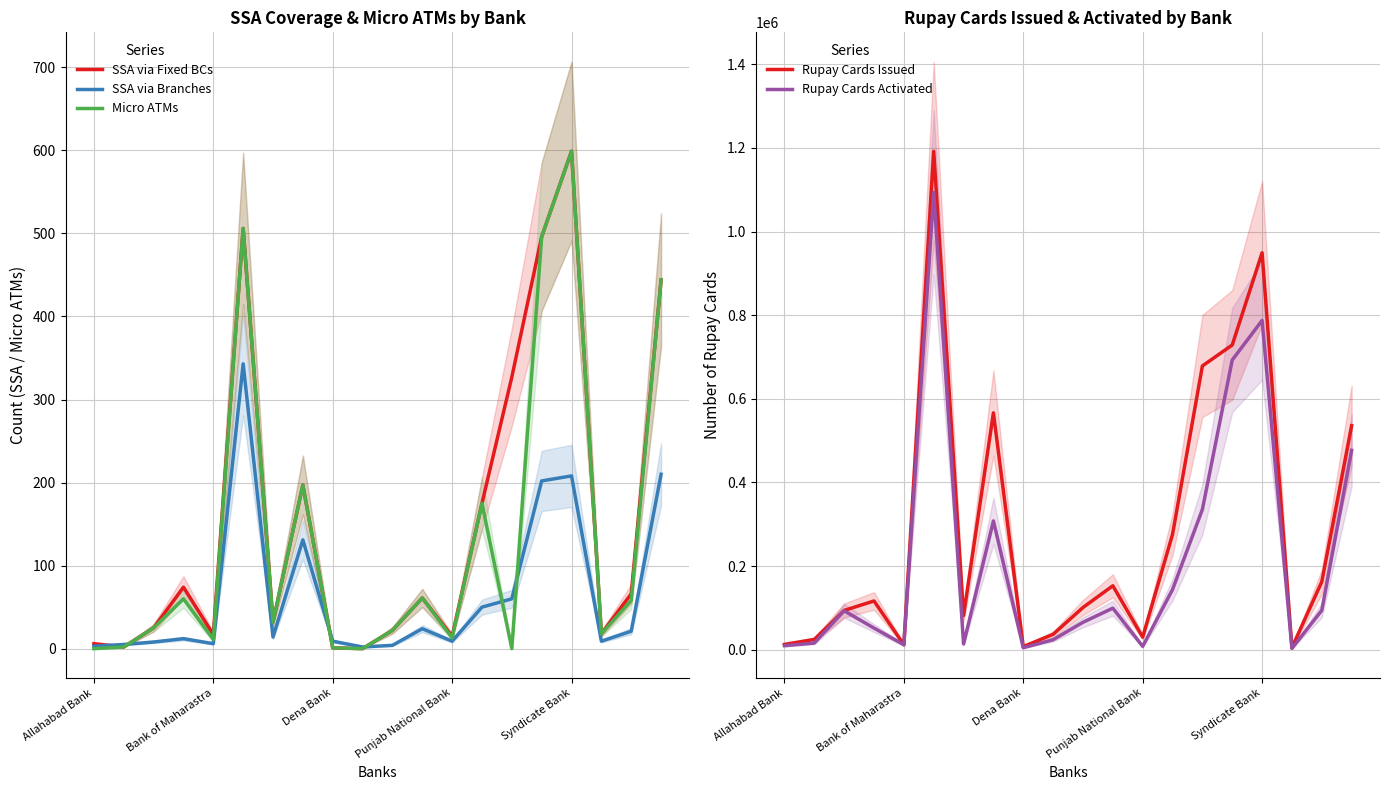

What position from the right is Allahabad Bank?

20